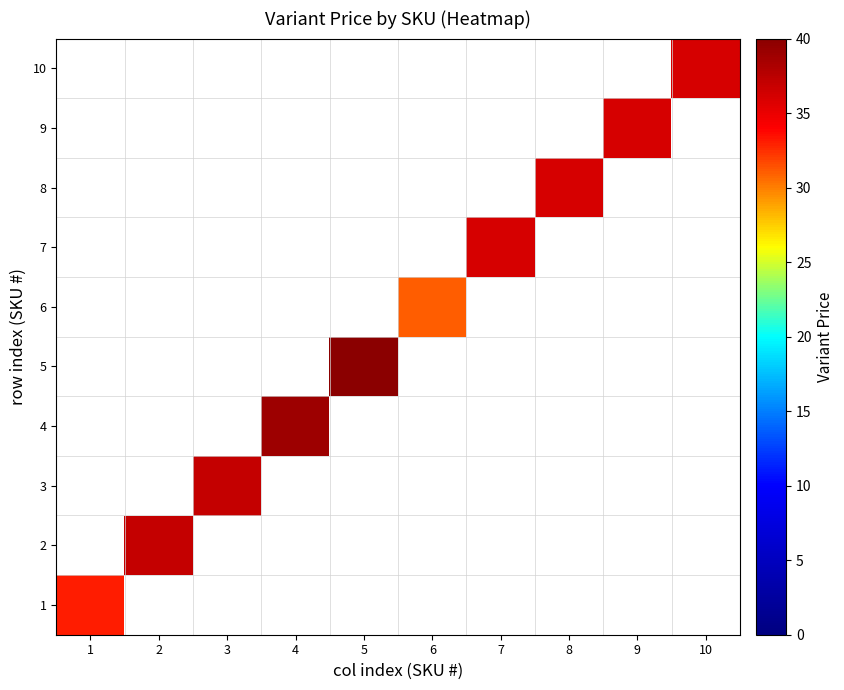

At which category is the sum across all series the highest?

5